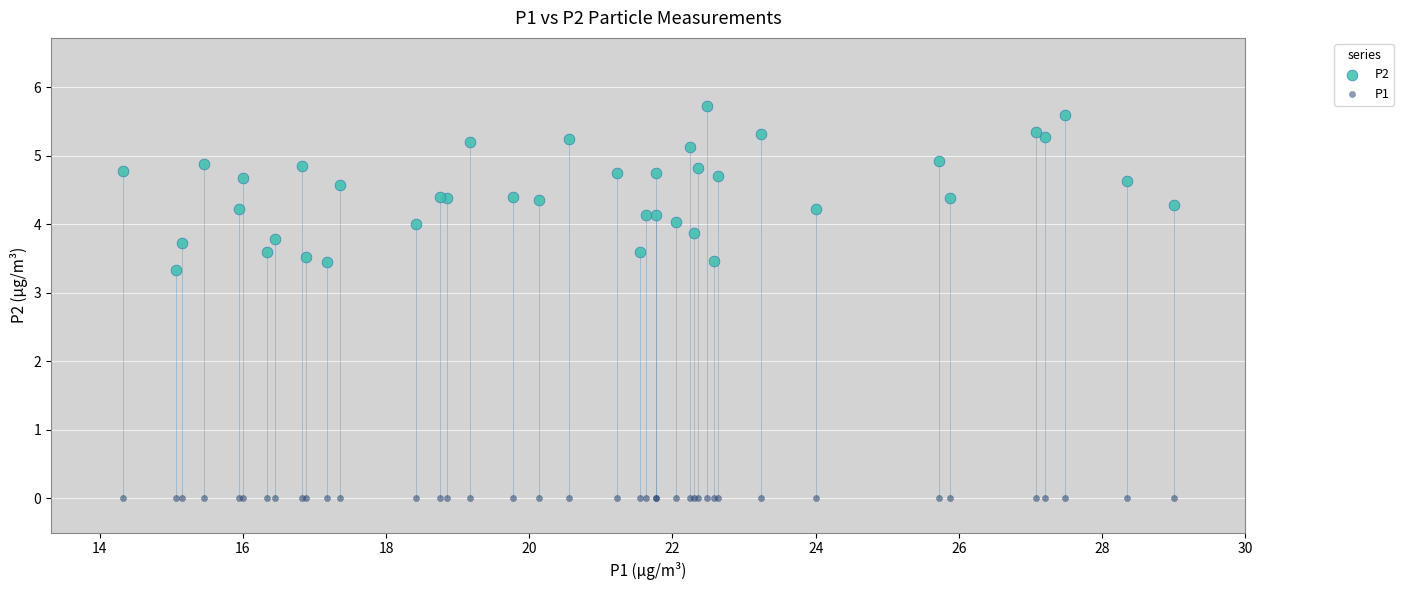

Which series contains the lowest Y value?

P1